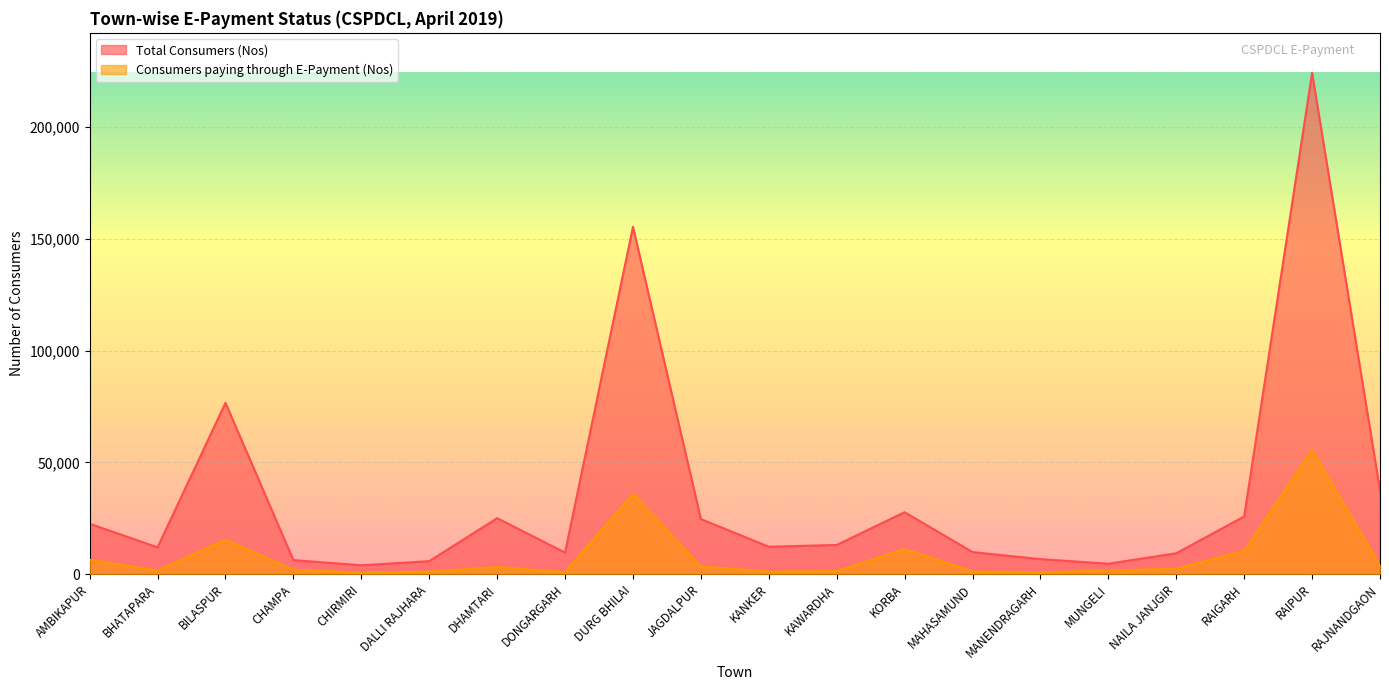

What is the minimum value for Total Consumers (Nos)?

3972